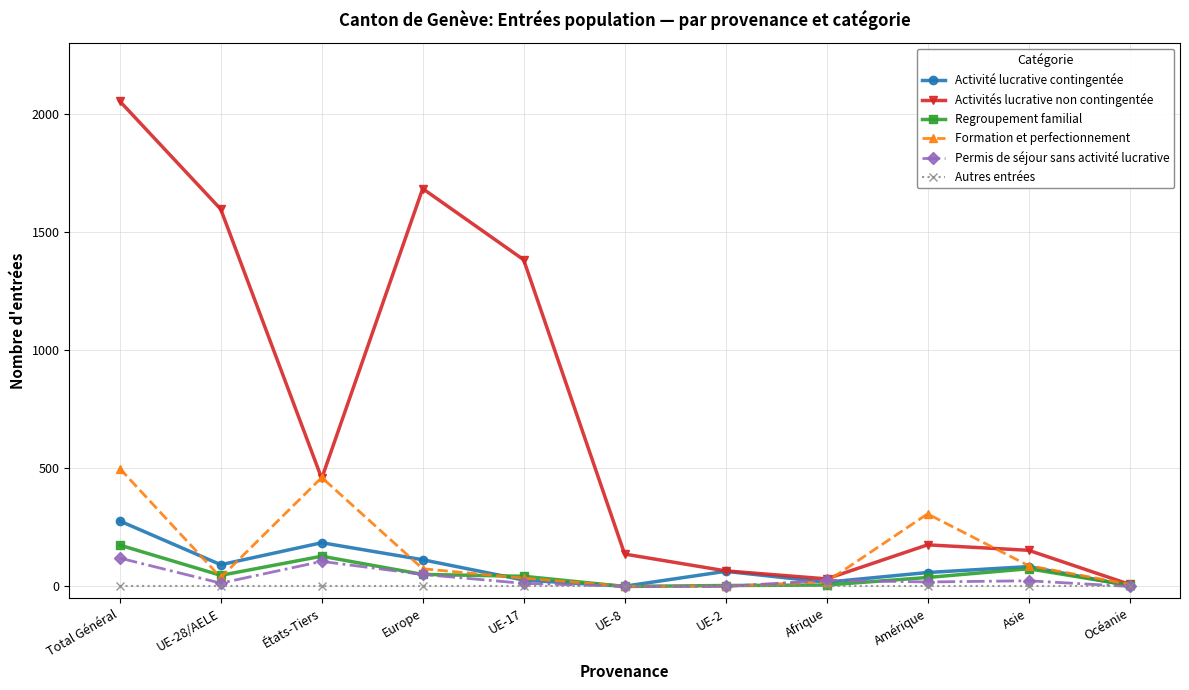

At how many categories does at least one series exceed 1167?

4